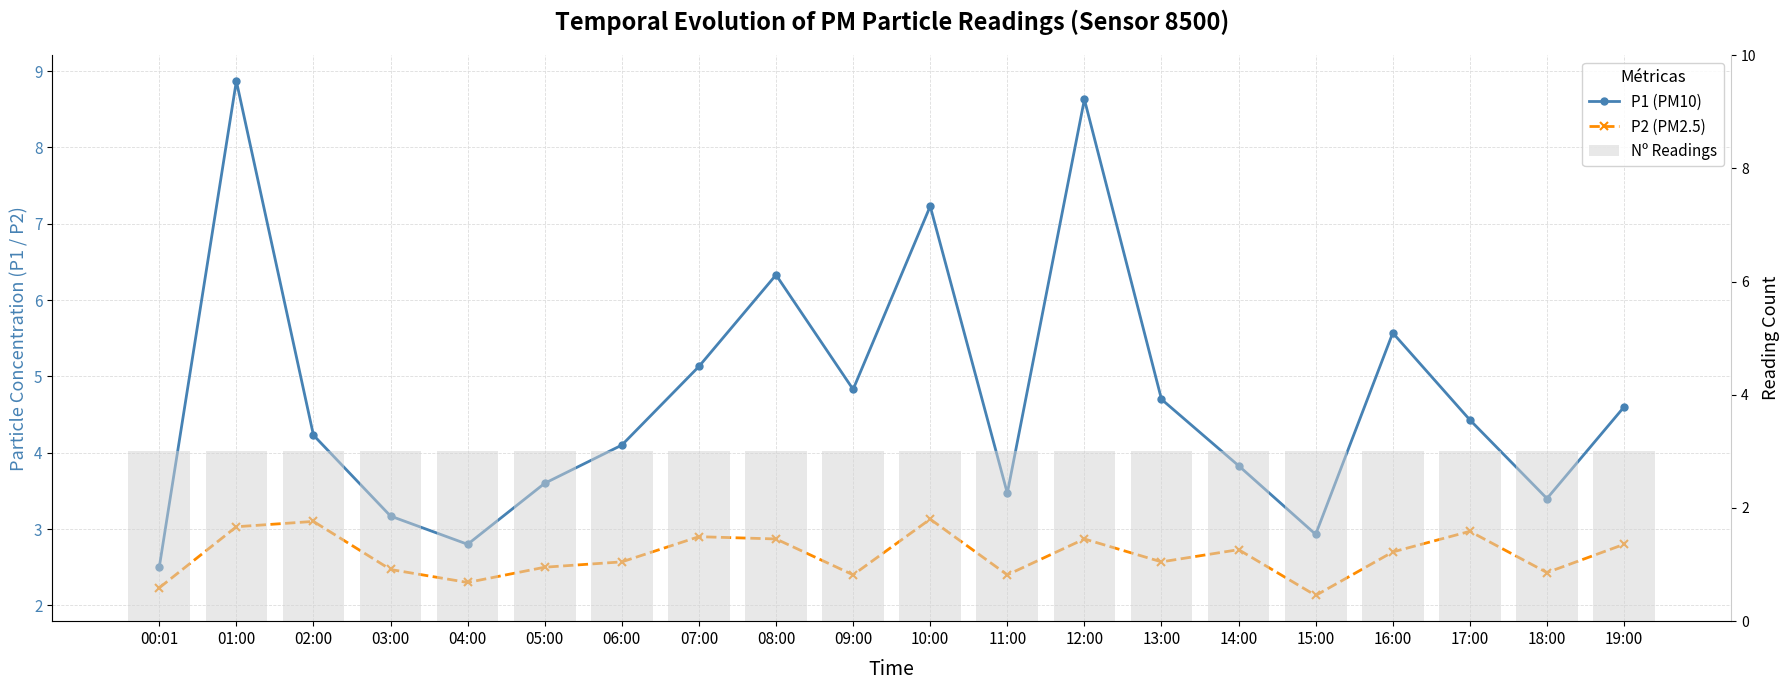

What is the total value across all series at 06:00?

9.7